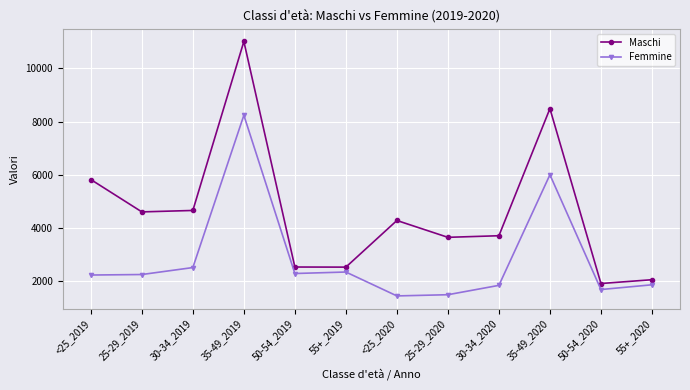

Is it true that Maschi equals 620 at 50-54_2020?

False